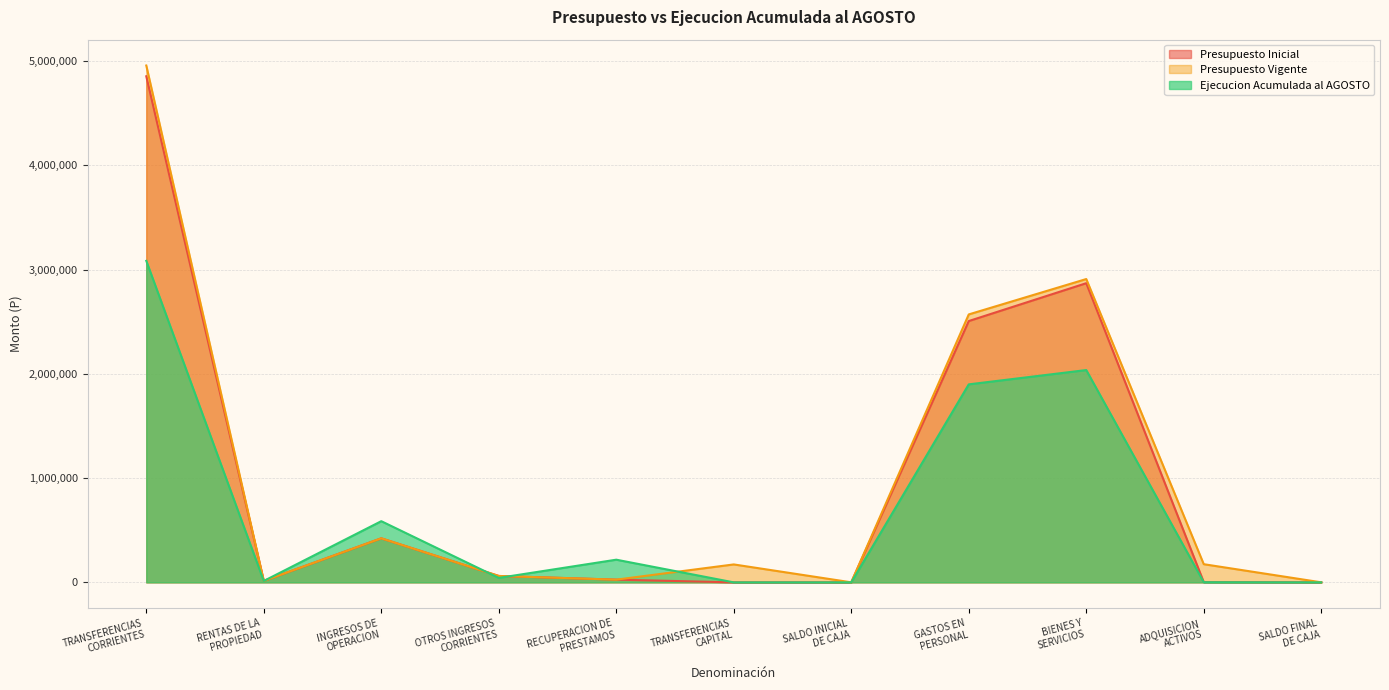

List the series in order of their overall mean, highest first.

Presupuesto Vigente, Presupuesto Inicial, Ejecucion Acumulada al AGOSTO